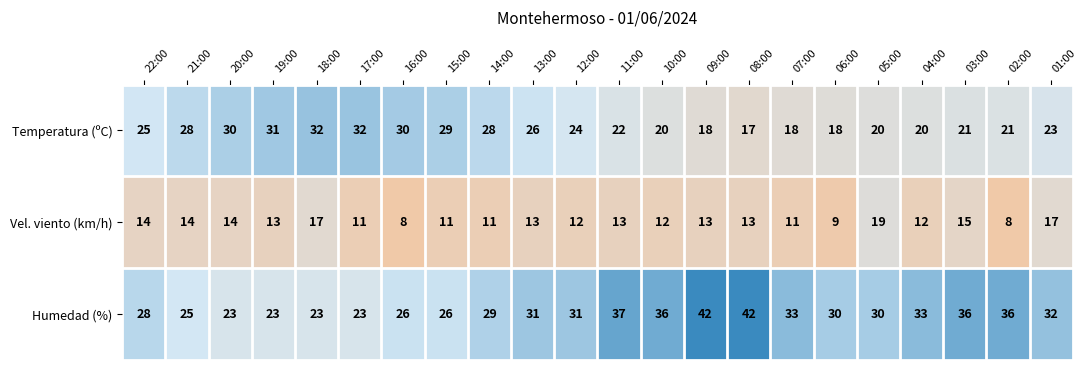

At which category is the sum across all series the highest?

09:00